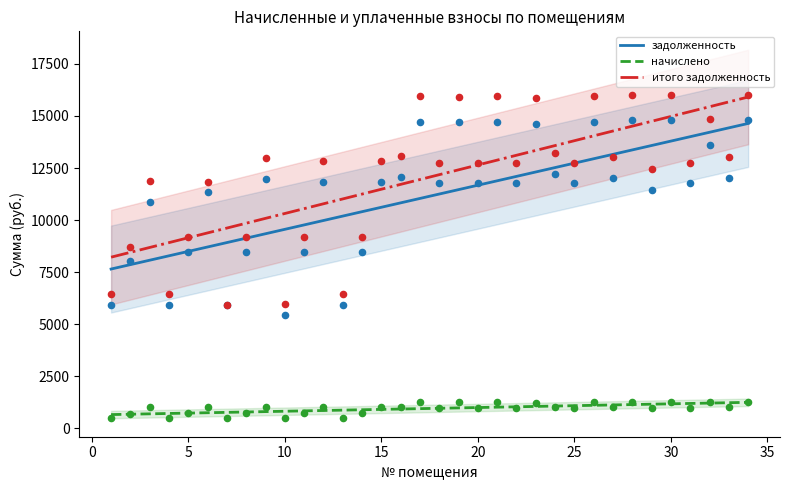

Which series has the widest spread of Y values?

итого задолженность